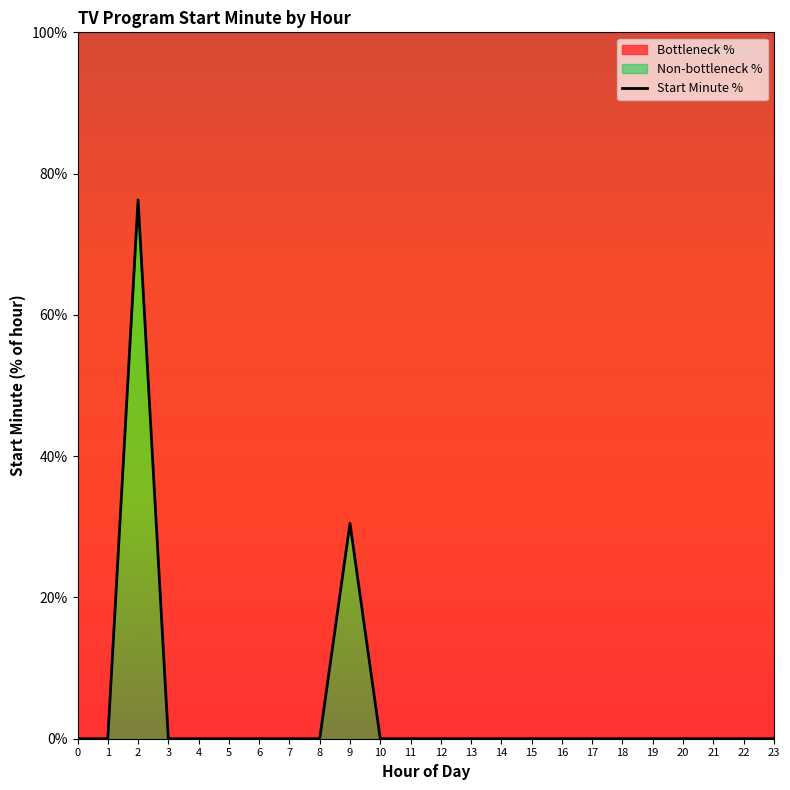

Which label corresponds to the largest value in the chart?

2